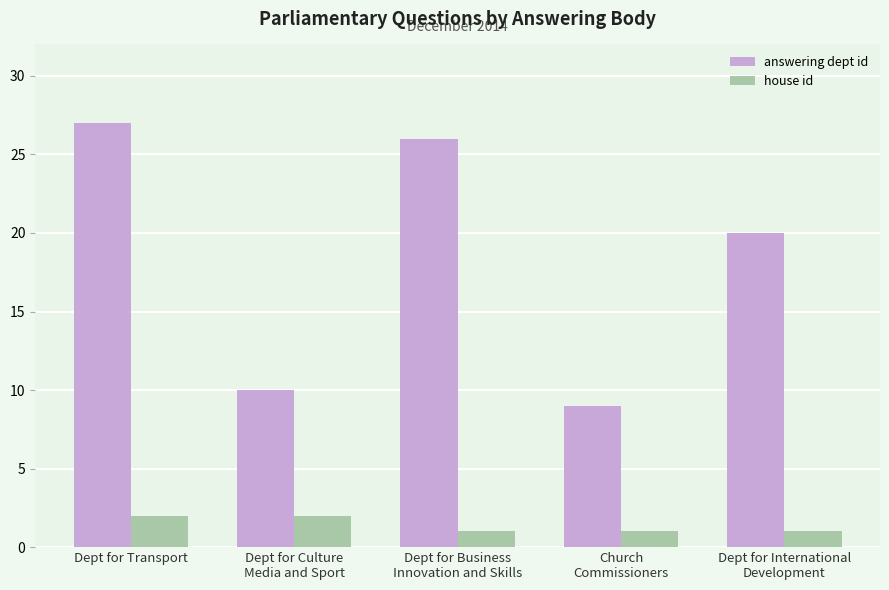

Reading left to right, transcribe all the data shown in this chart.

answering dept id: 27	10	26	9	20
house id: 2	2	1	1	1